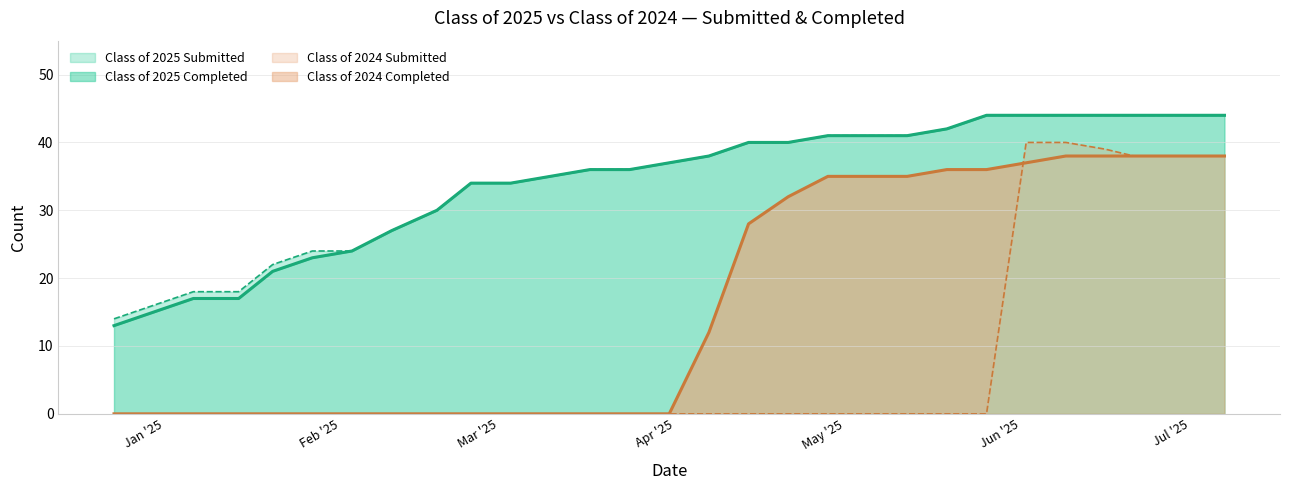

True or false: Class of 2024 Submitted has more than 2 interior local peaks.

False